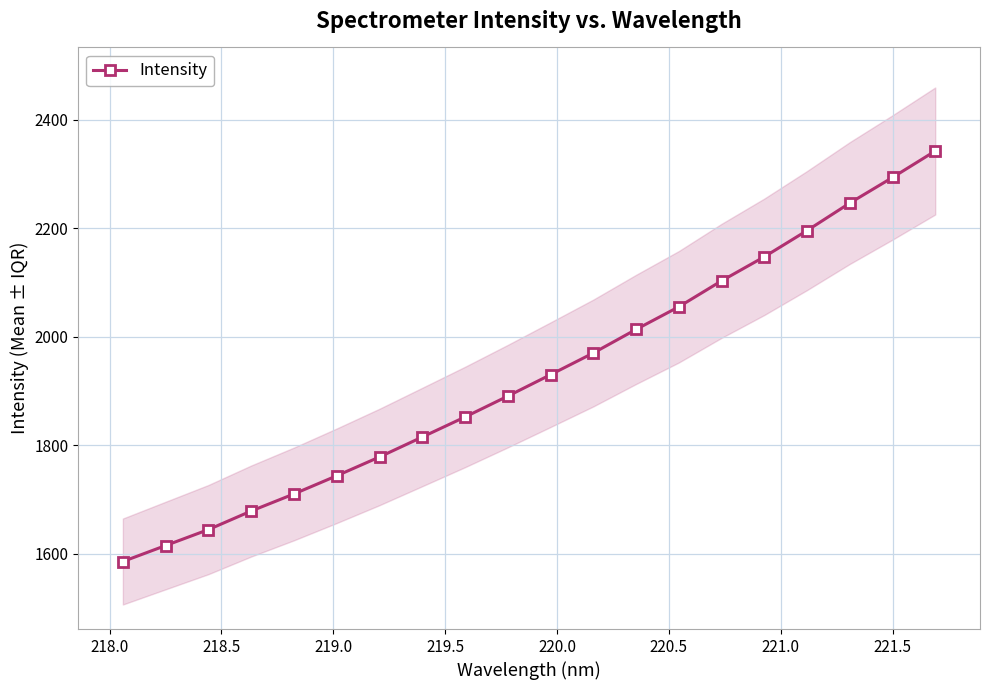

What is the value of the Intensity point at the 14th from the left?

2055.3